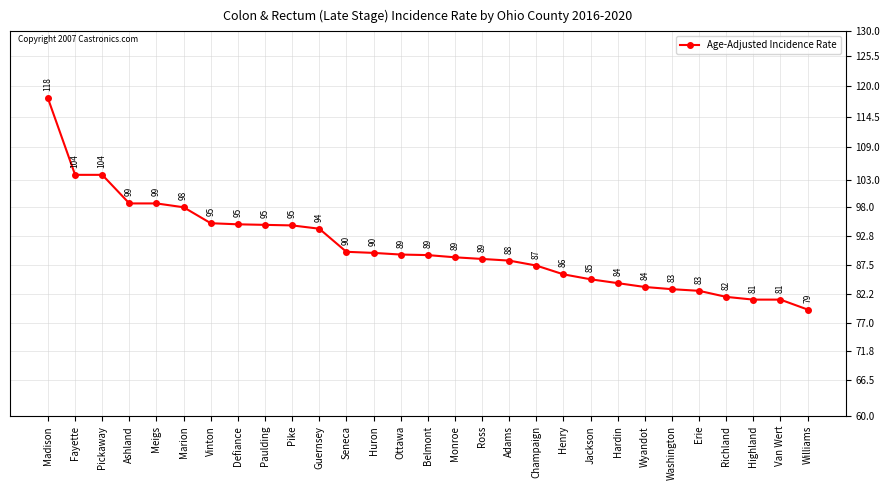

What is the value of the 20th point from the left?

85.8